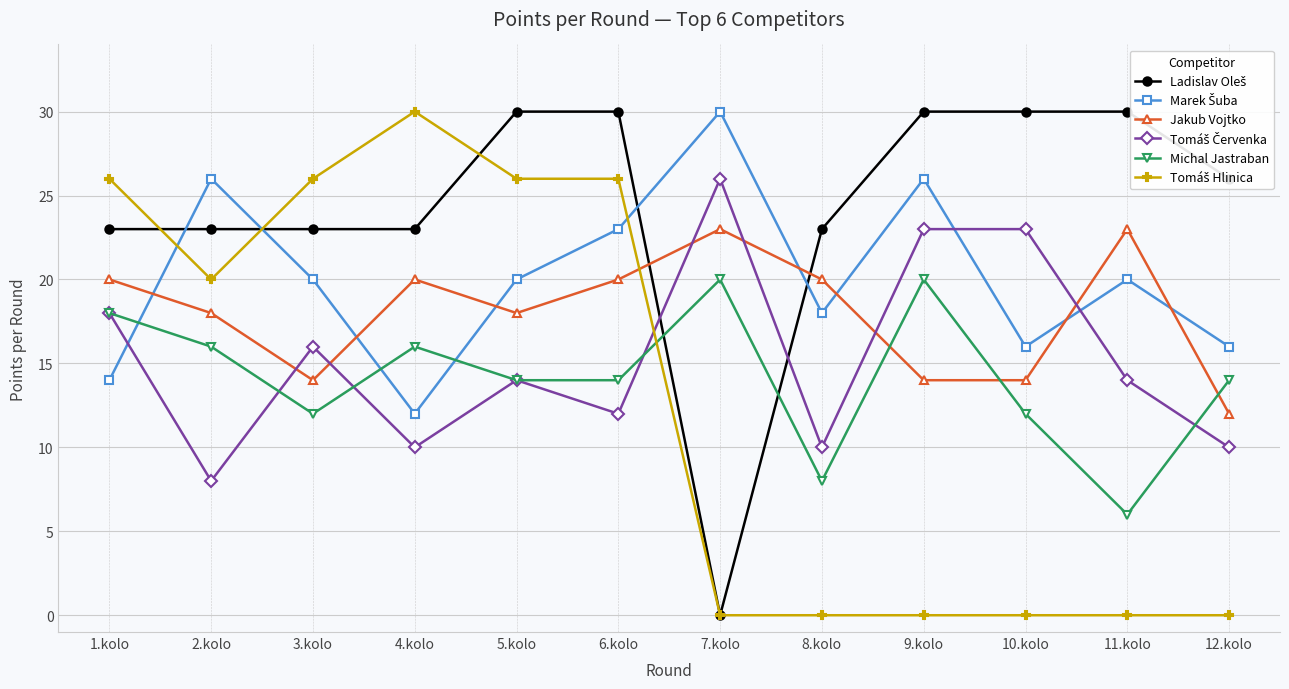

Rank the series by their maximum value, from highest to lowest.

Ladislav Oleš, Marek Šuba, Tomáš Hlinica, Tomáš Červenka, Jakub Vojtko, Michal Jastraban